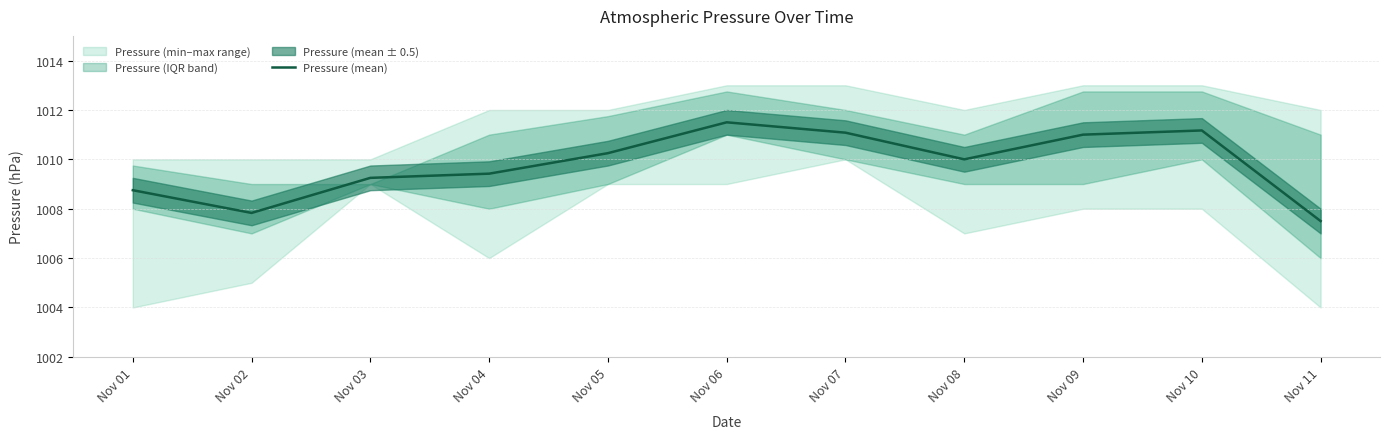

True or false: the data shows 1770.4 at Nov 02.

False